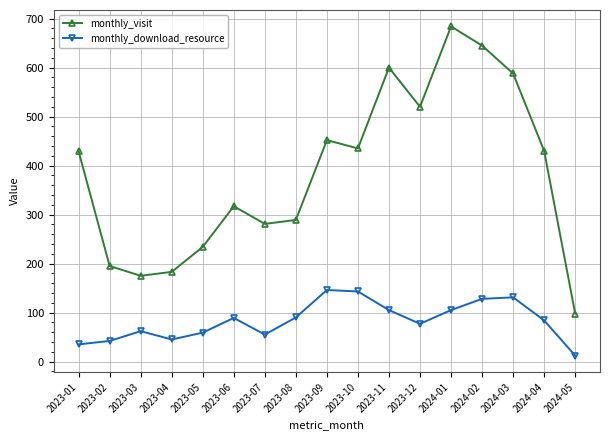

Is the value of monthly_download_resource at 2023-10 greater than the value of monthly_visit at 2023-10?

No